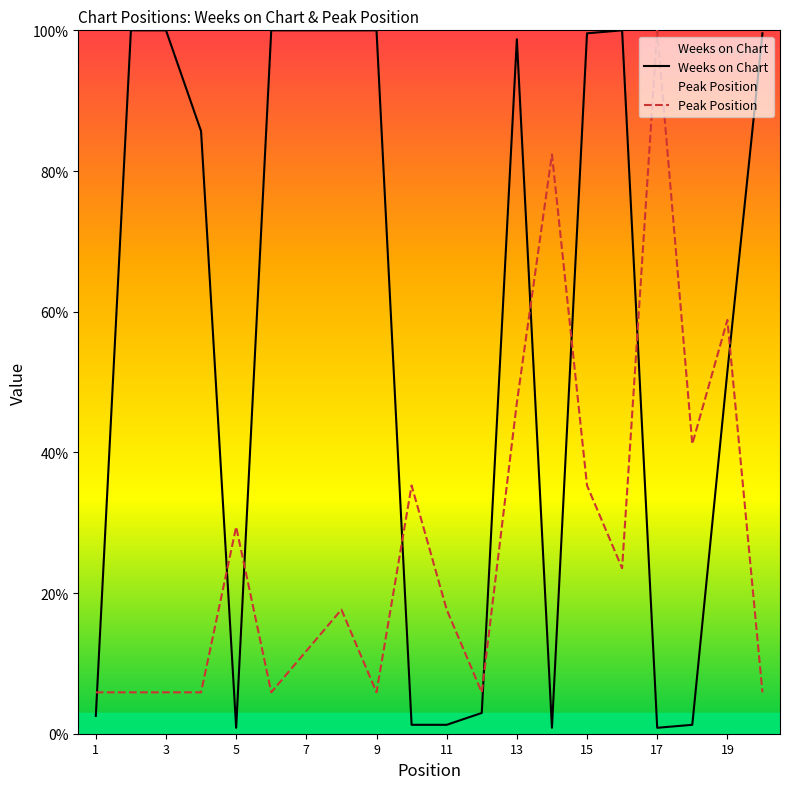

In Weeks on Chart, how many points are lower than both neighbors (excluding endpoints)?

3